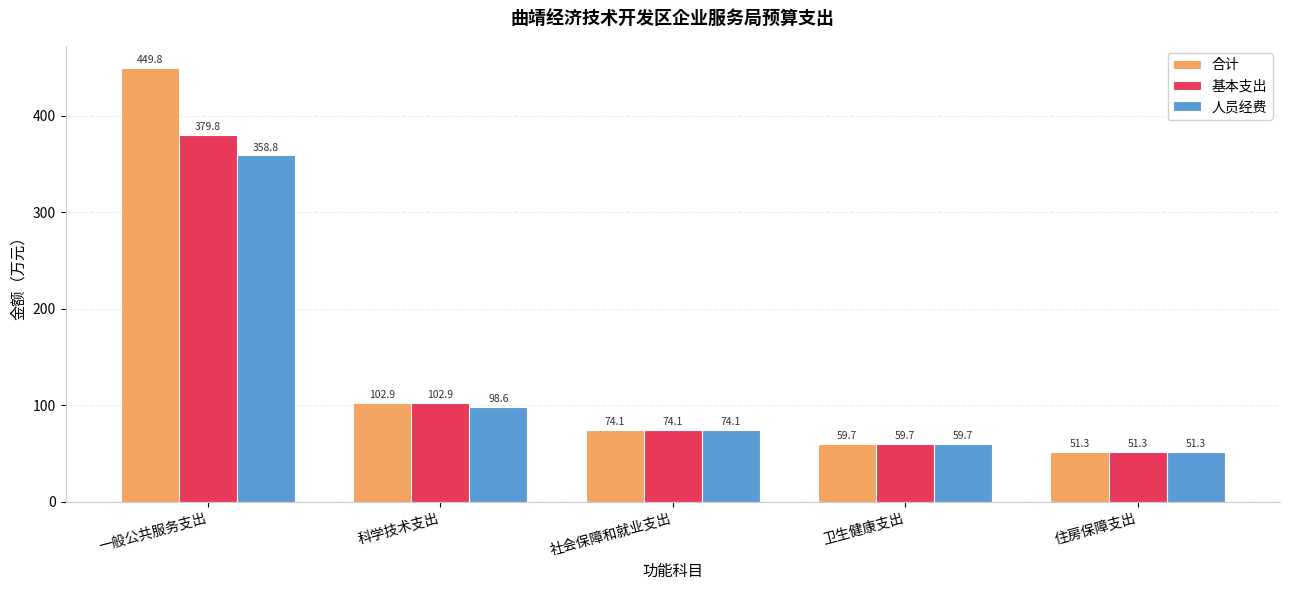

Which series has the widest spread of values?

合计